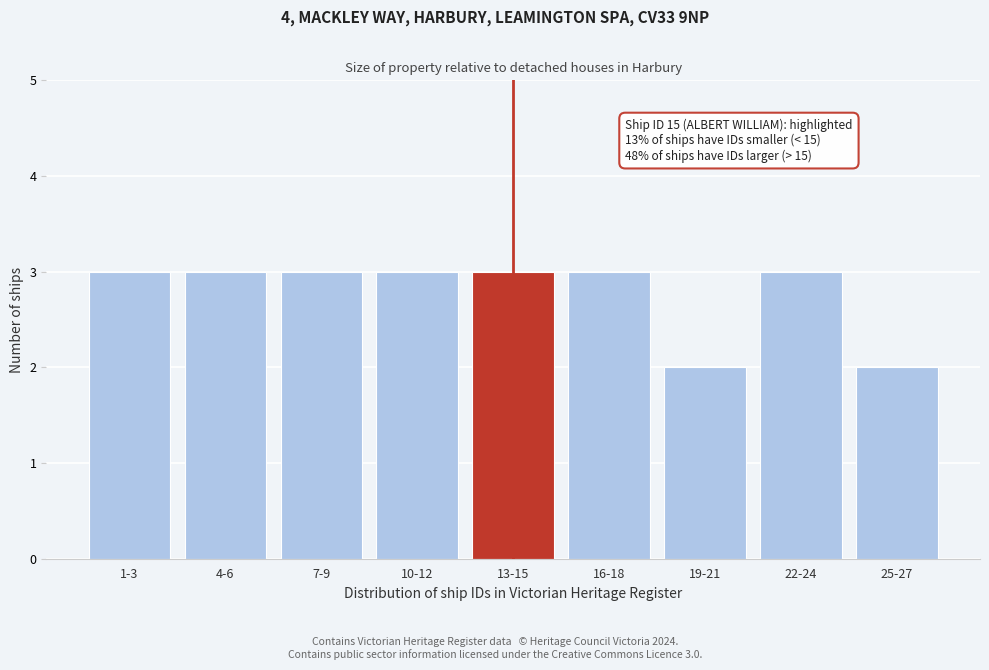

Reading left to right, extract all data points from this chart.

1-3=3	4-6=3	7-9=3	10-12=3	13-15=3	16-18=3	19-21=2	22-24=3	25-27=2